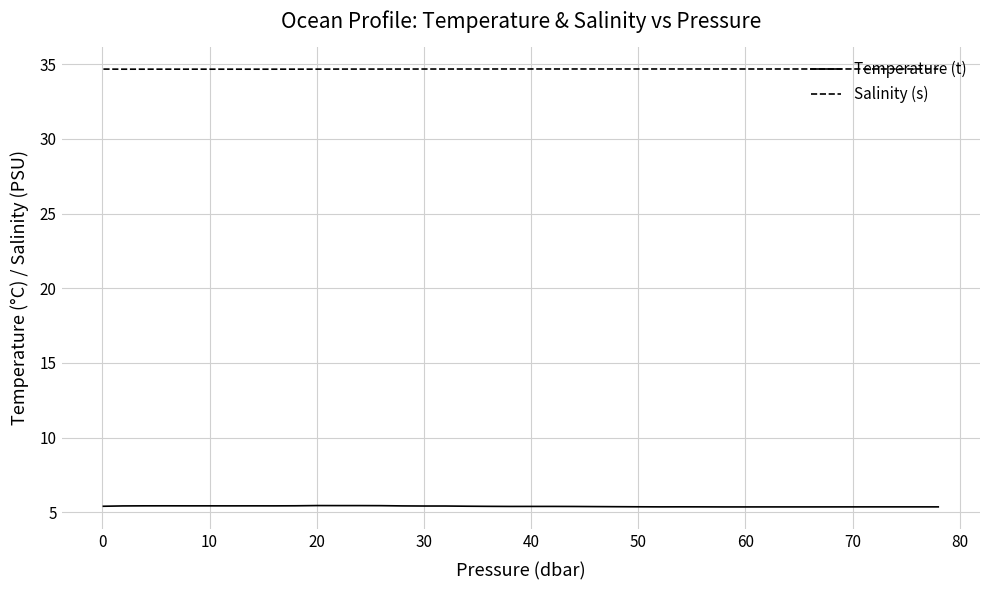

List the series in order of their overall mean, highest first.

Salinity (s), Temperature (t)